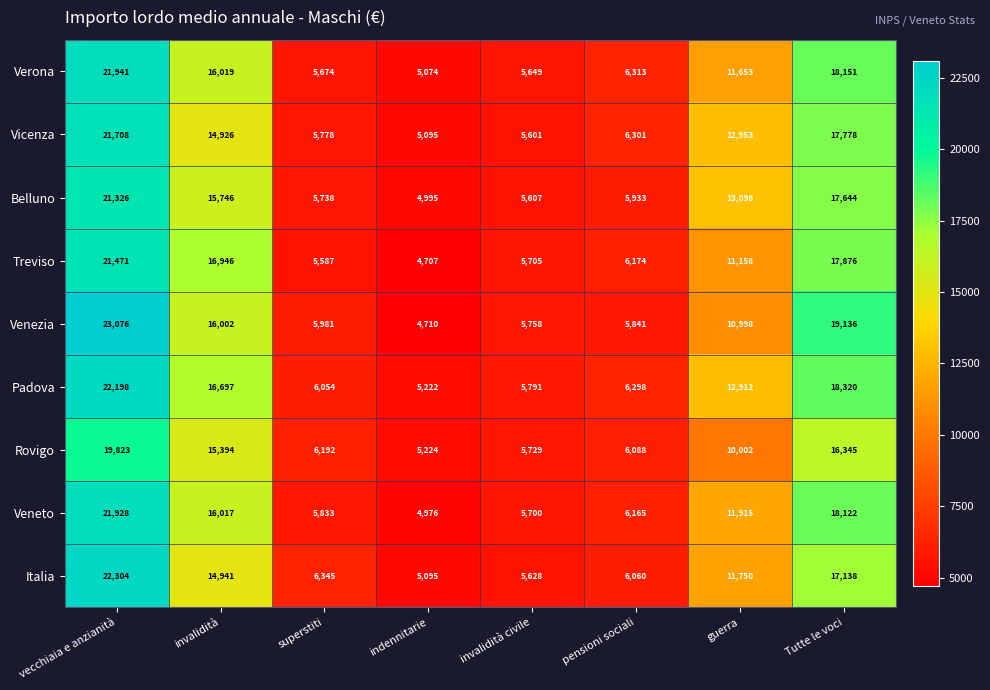

Rank the series at vecchiaia e anzianità from lowest to highest value.

Rovigo, Belluno, Treviso, Vicenza, Veneto, Verona, Padova, Italia, Venezia